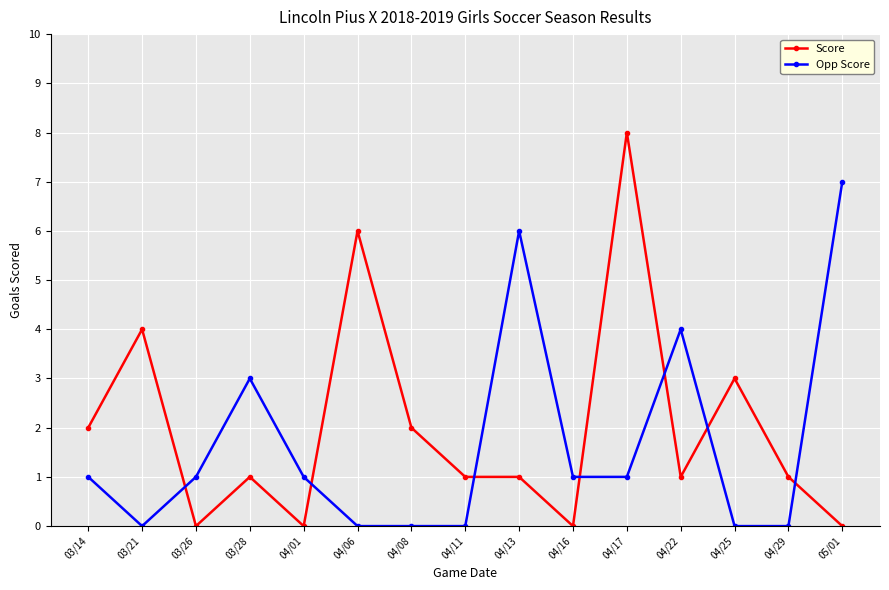

What is the label of the 4th point from the left?

03/28